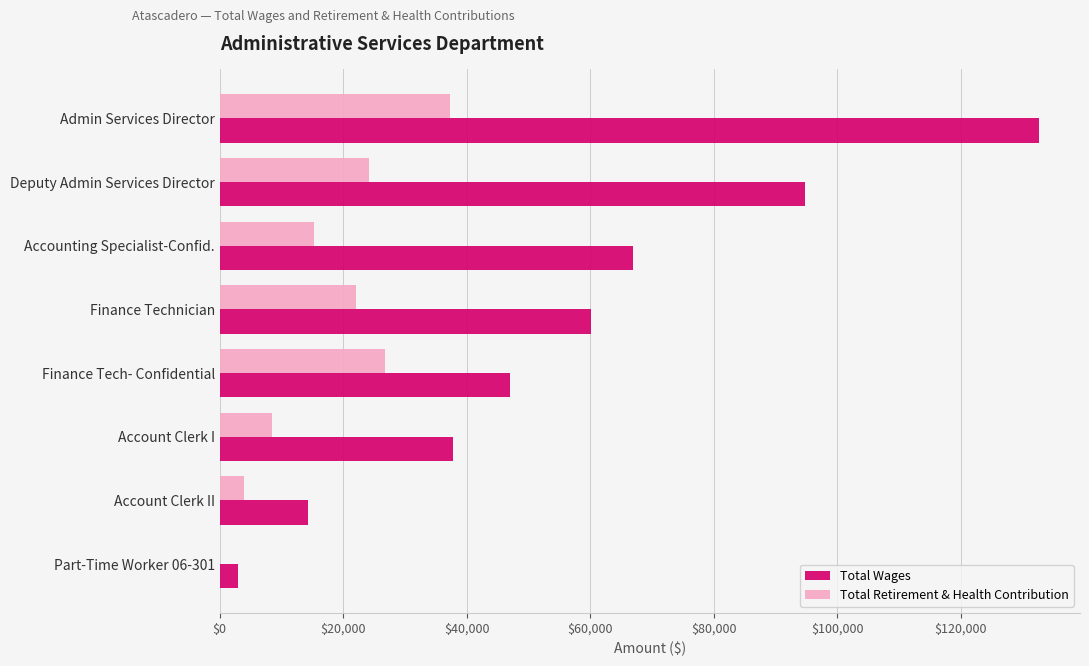

What is the maximum value for Total Wages?

132671